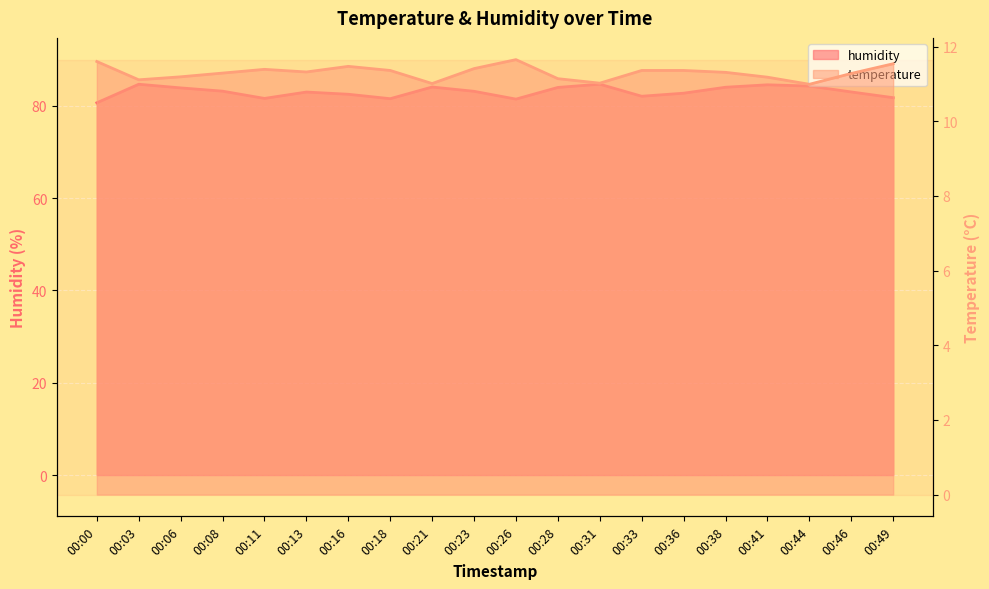

What is the sum of all humidity values?

1660.7